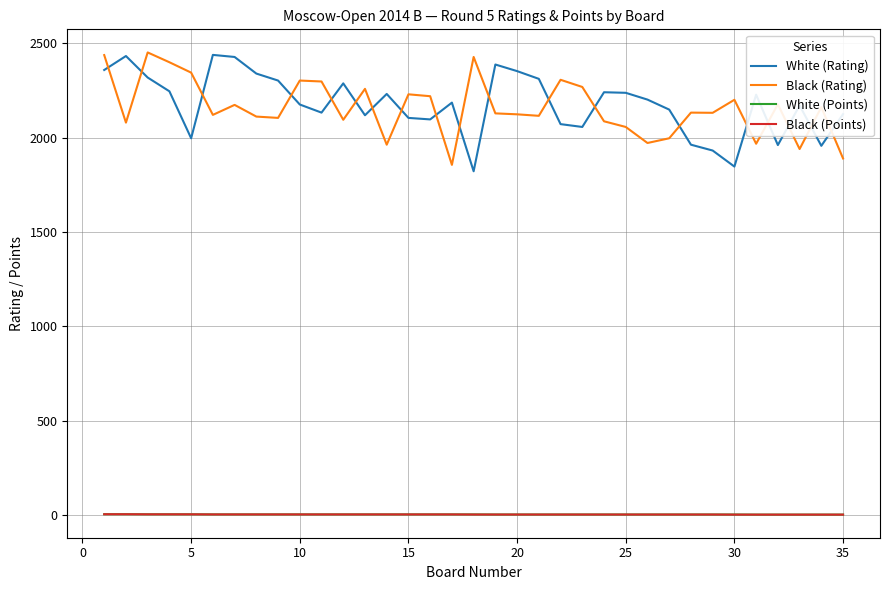

What is the highest value of the White (Points) series?

4.0